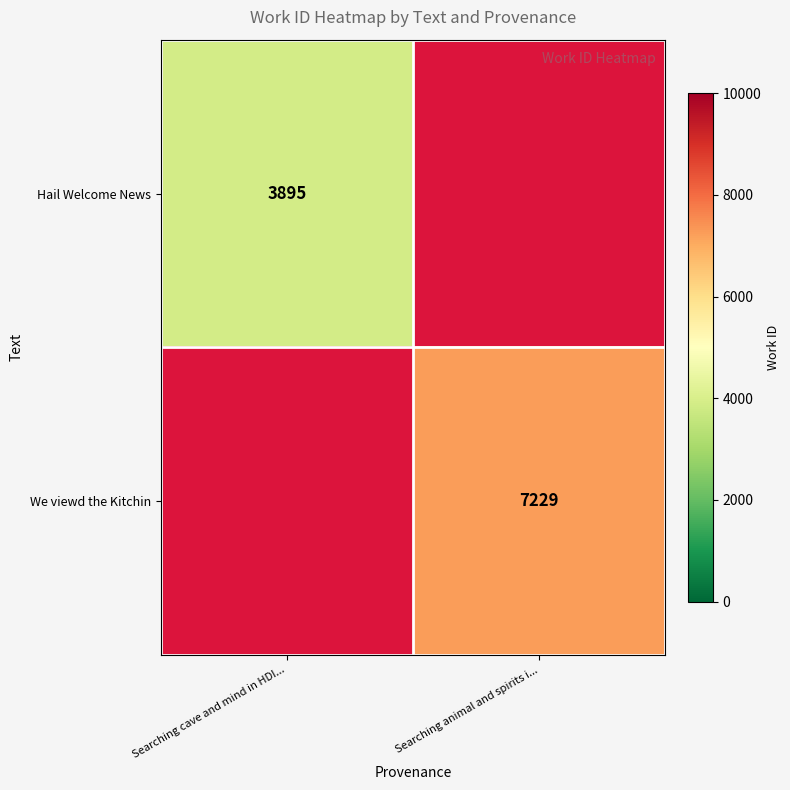

True or false: Hail Welcome News has a value of 2024 at Searching cave and mind in HDI....

False